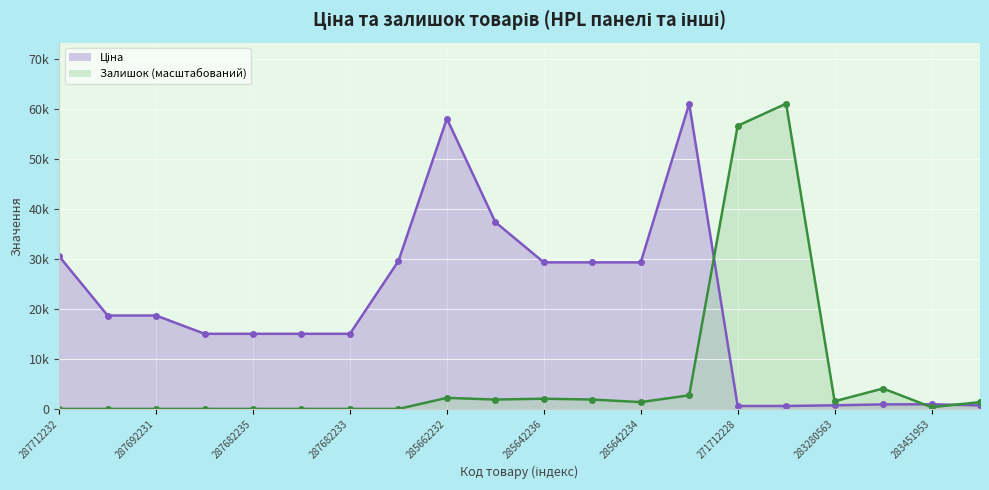

What is the total value across all series at 285642234?

30654.8